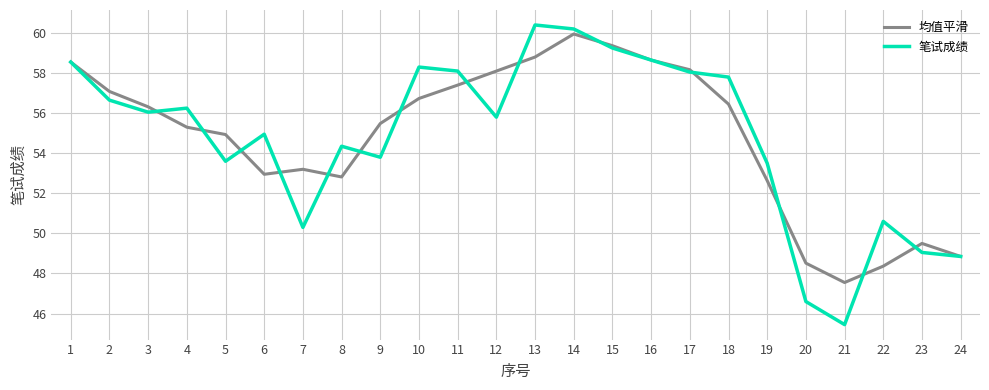

What is the maximum value for 均值平滑?

60.0